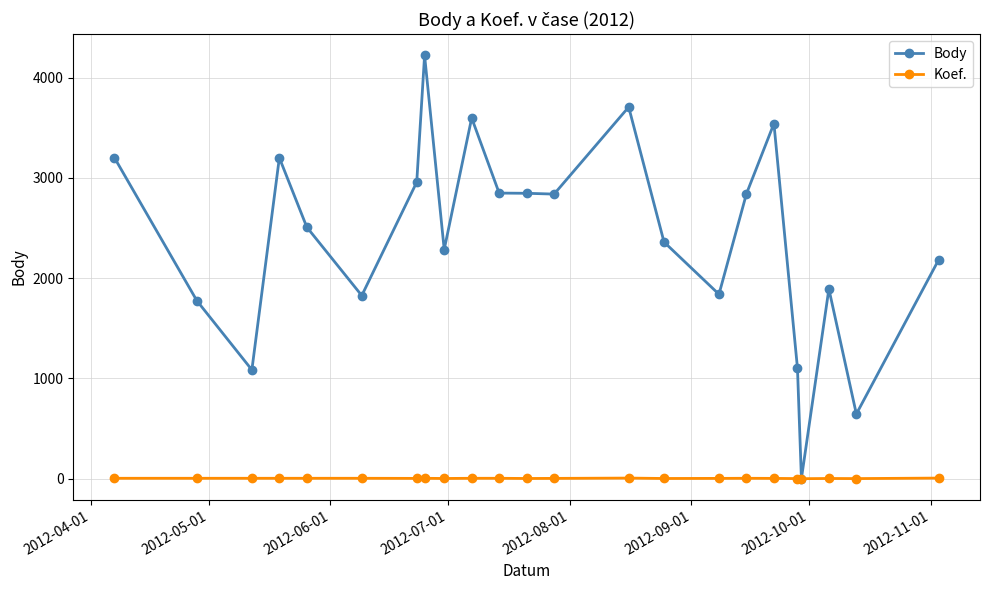

True or false: Koef. has more than 0 interior local peaks.

True